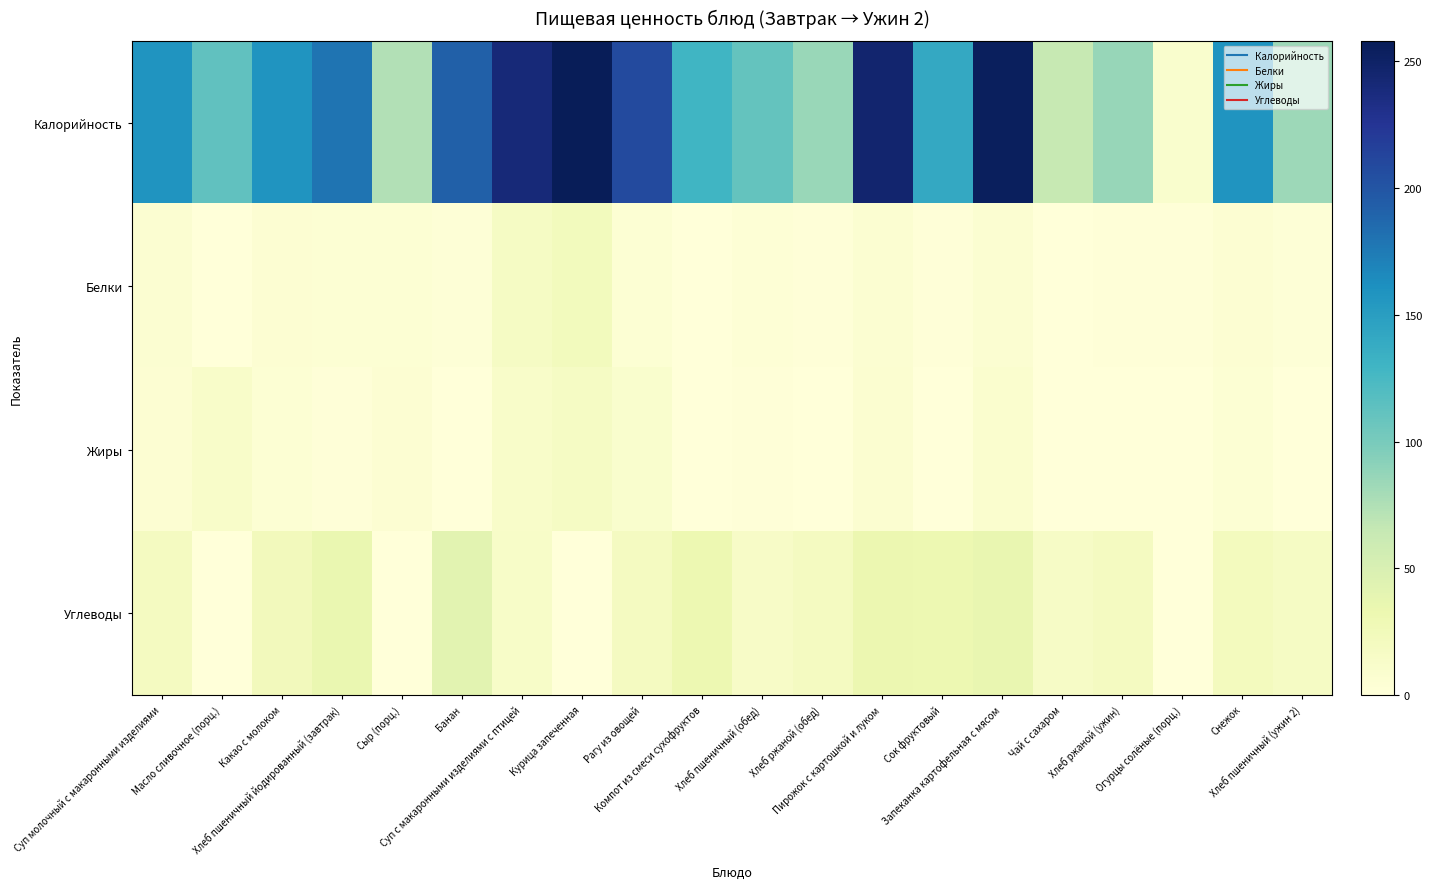

Which category has the lowest value across all series?

Чай с сахаром